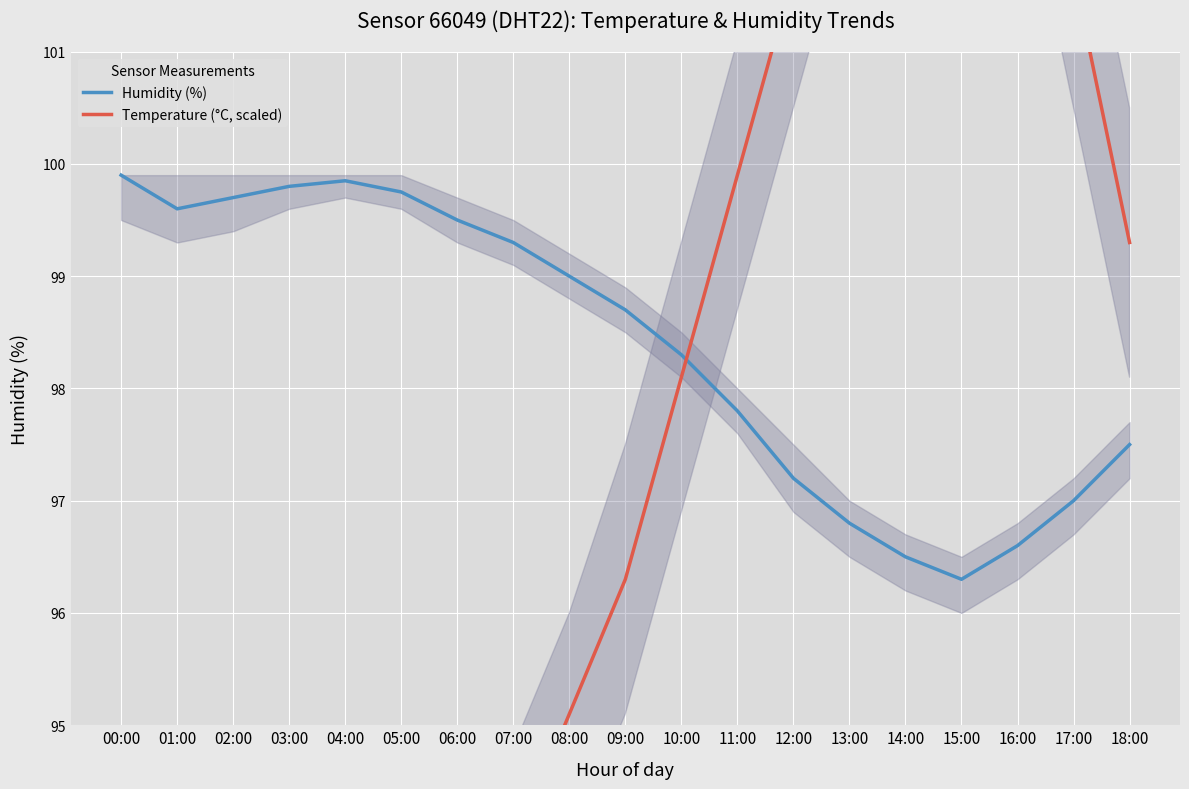

At which category does Humidity (%) reach its first local peak?

04:00